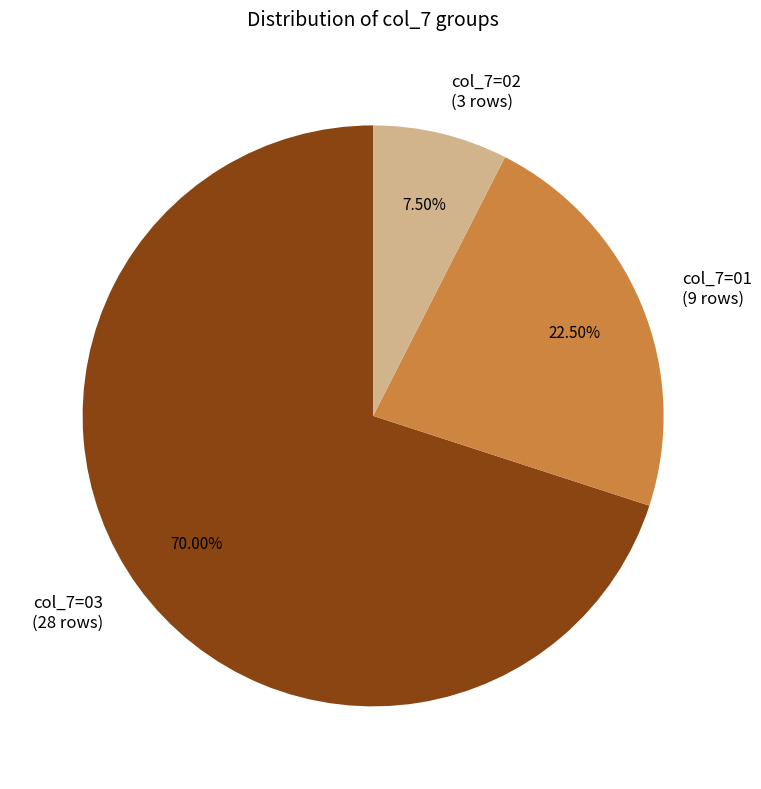

How many slices are in this pie chart?

3